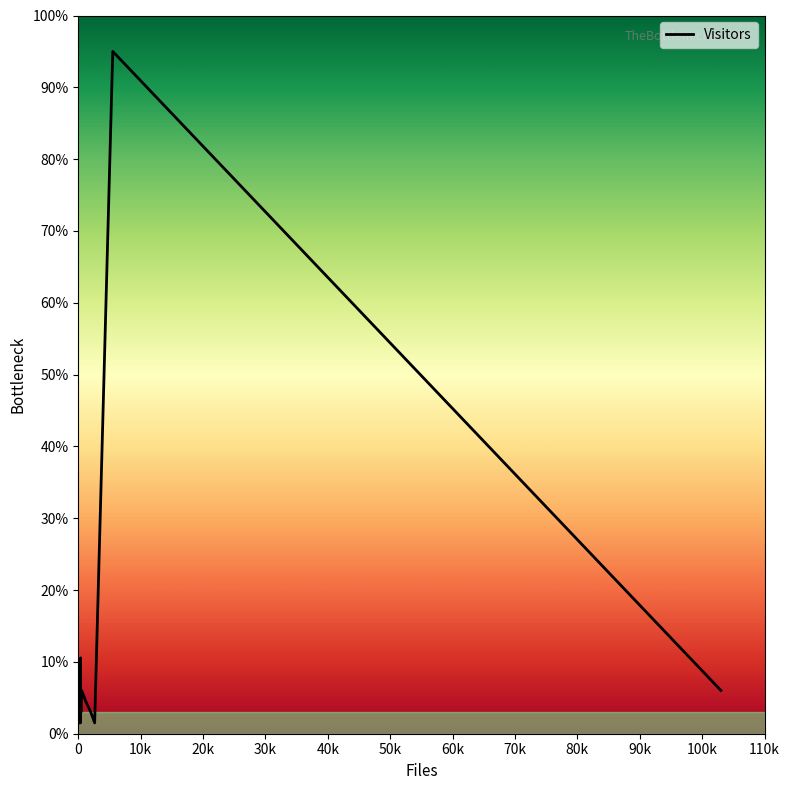

What is the difference between the maximum and minimum values?

93.5